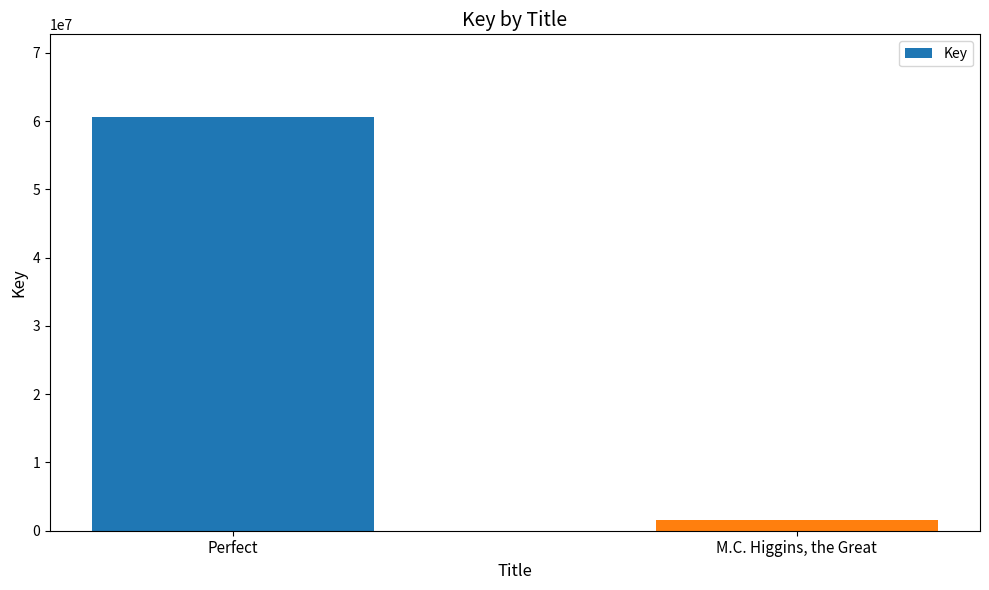

What is the value of the 1st bar from the left?

60592874